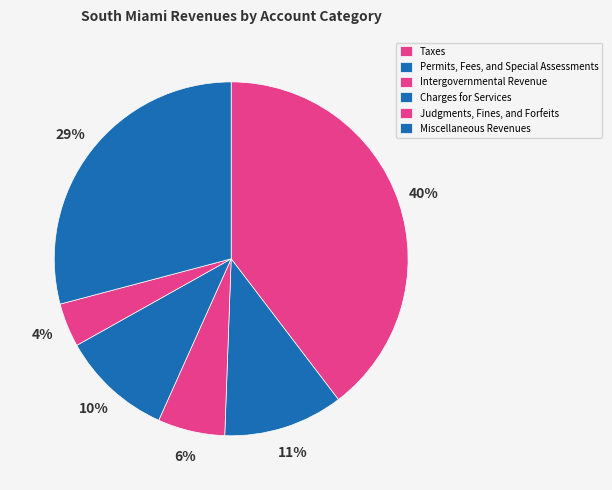

To the nearest percent, what percentage of the pie is Charges for Services?

10%